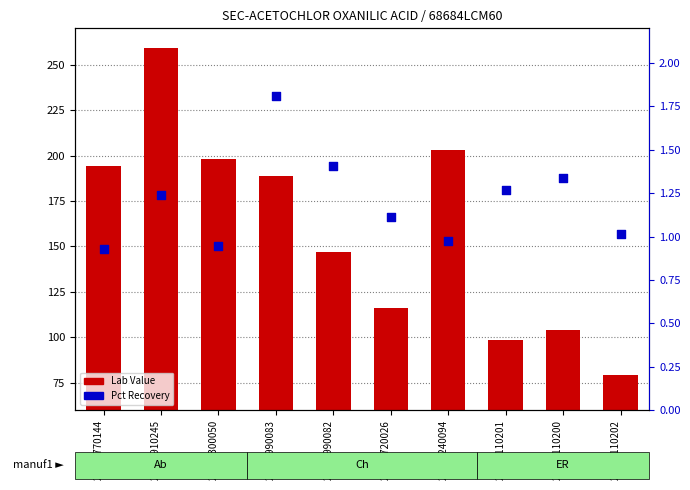

What is the total value across all series at 20143240094?

204.0